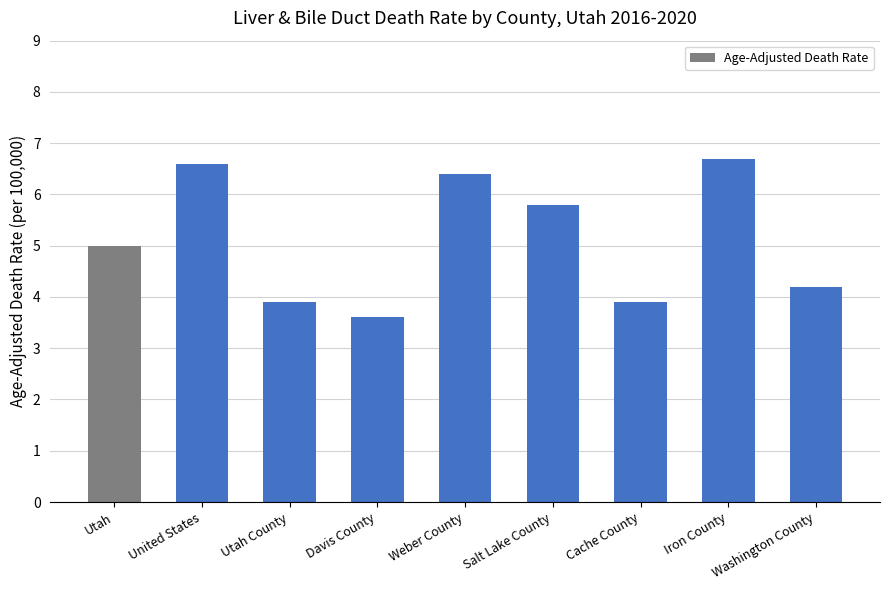

What is the ratio of the value at Davis County to the value at Washington County?

0.9